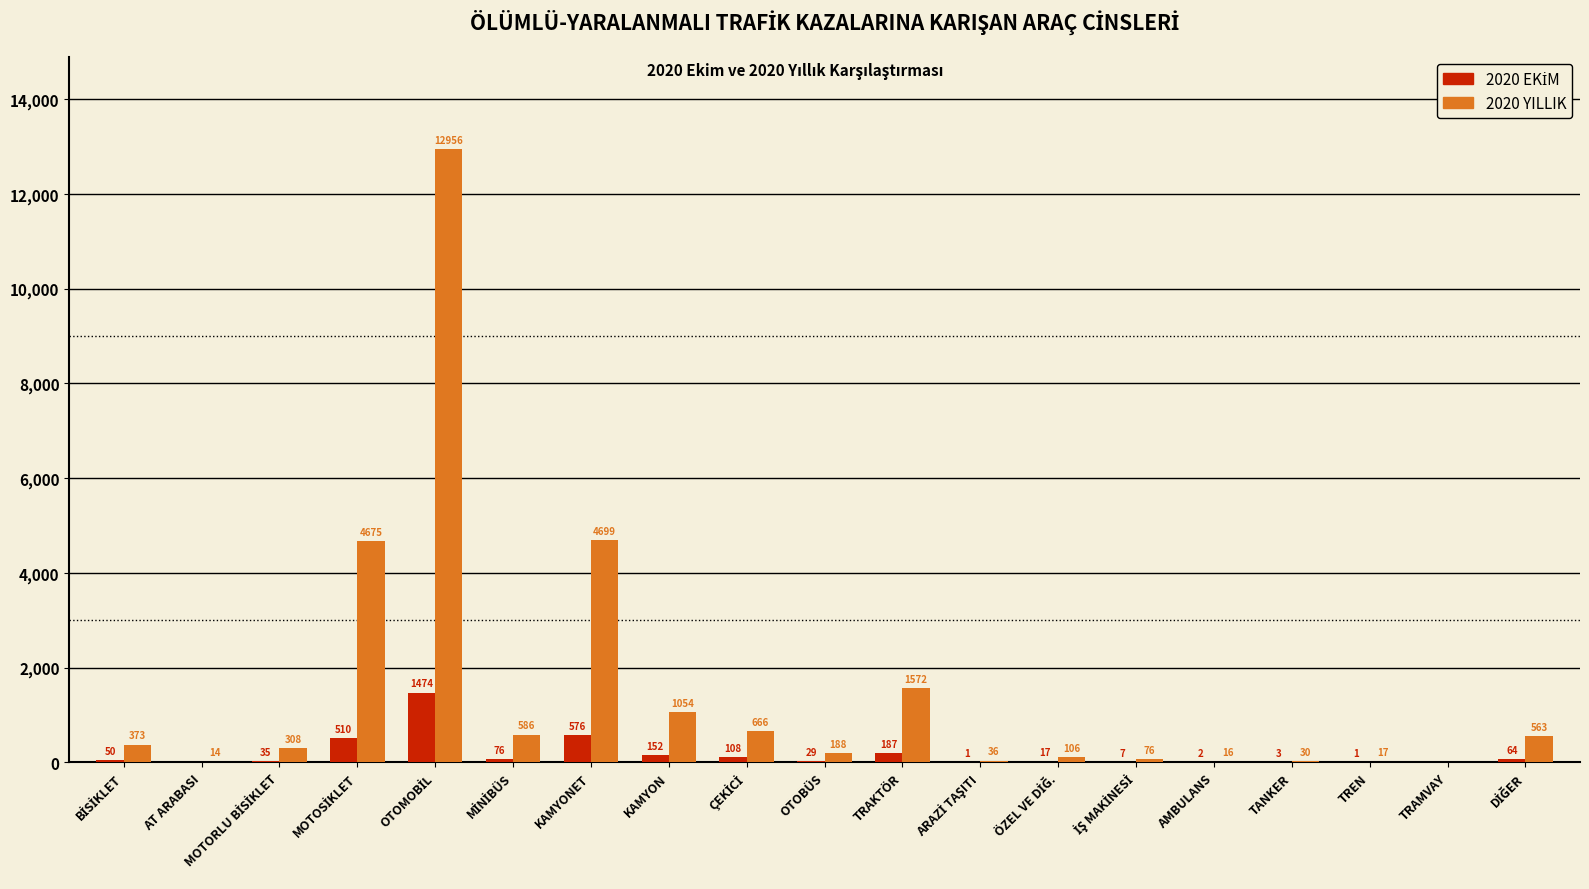

Count the number of categories in the chart.

19